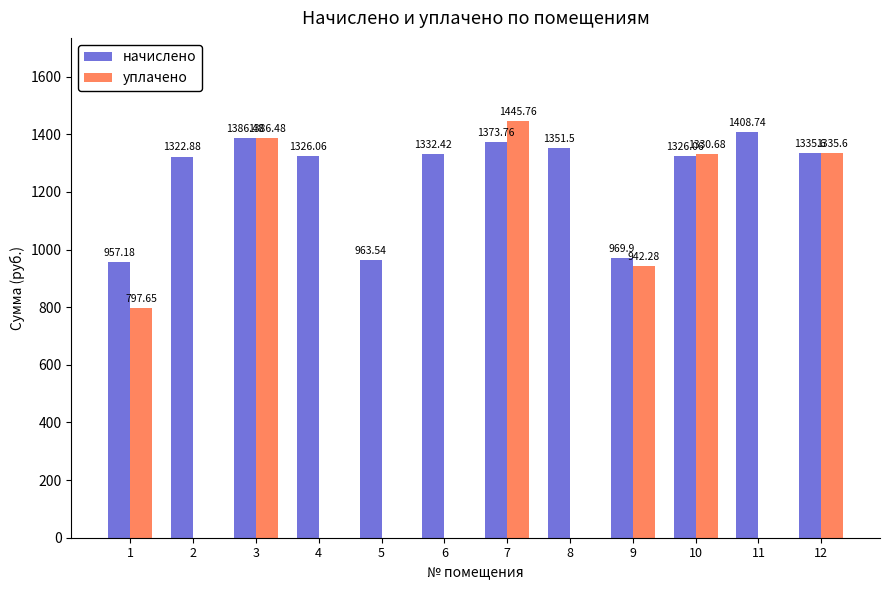

Between 2 and 8, which series saw the biggest shift?

начислено